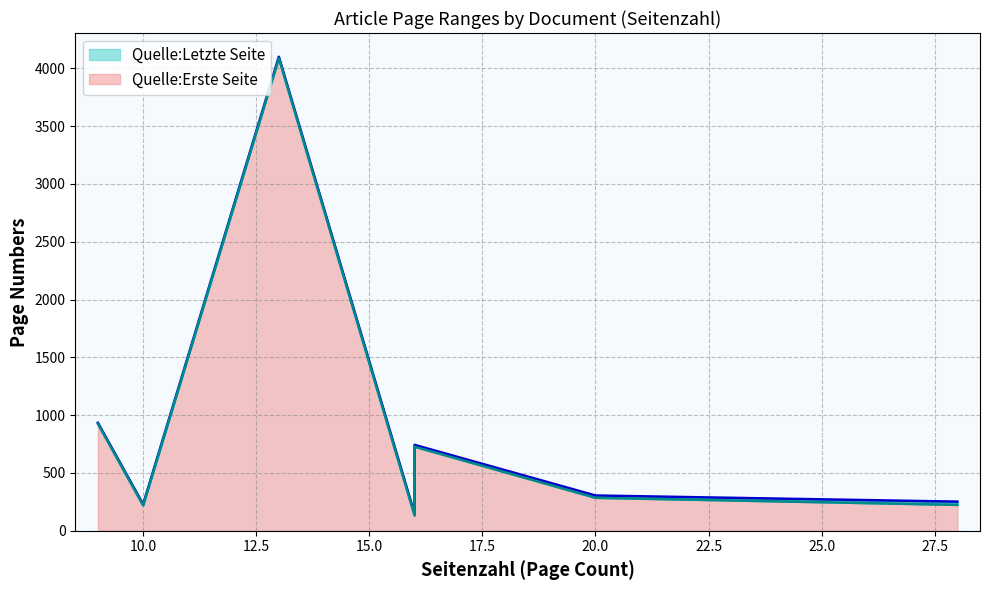

The value of Quelle:Letzte Seite at OPUS4-3446 is 2079. True or false?

False